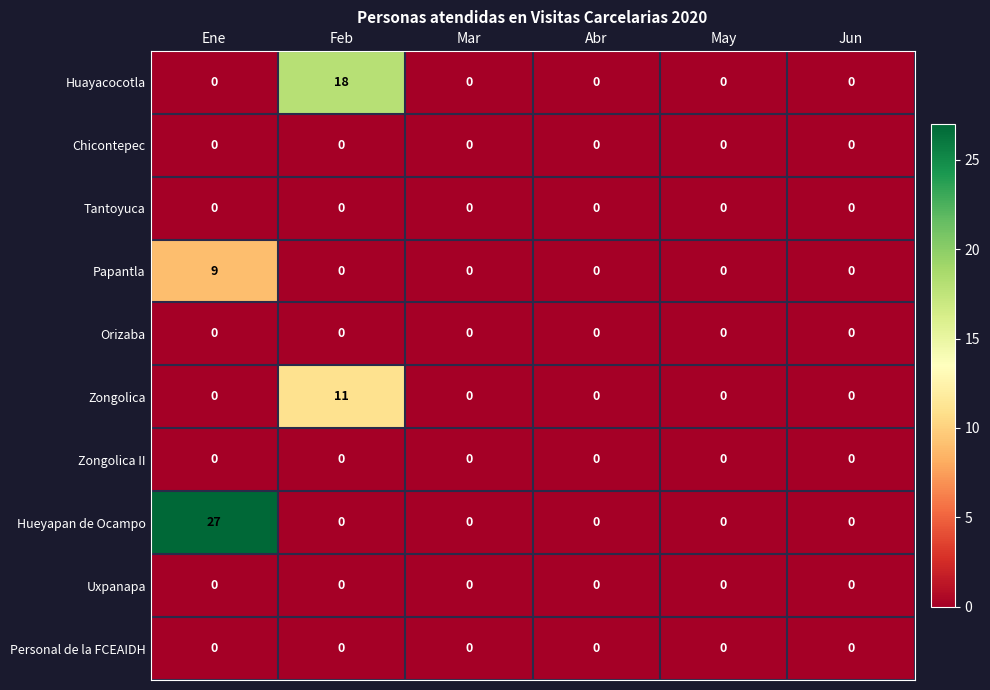

What is the difference between the Zongolica values at Feb and Mar?

11